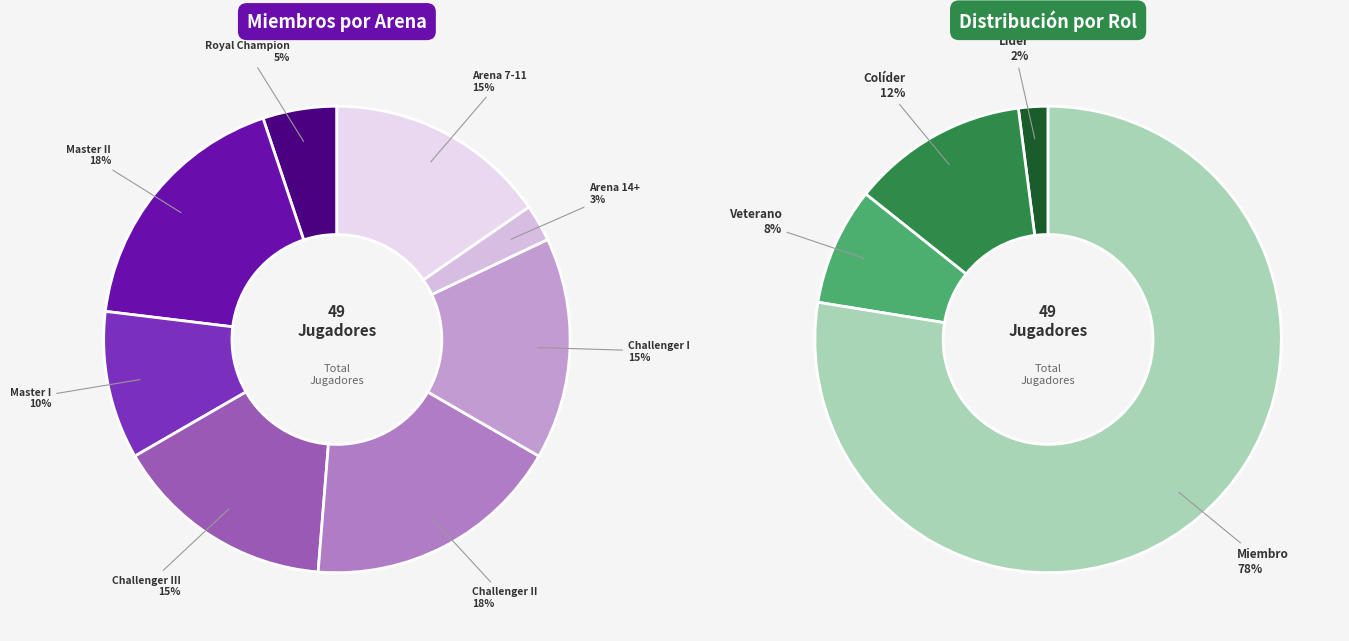

Does Master II represent more than half of the total?

No